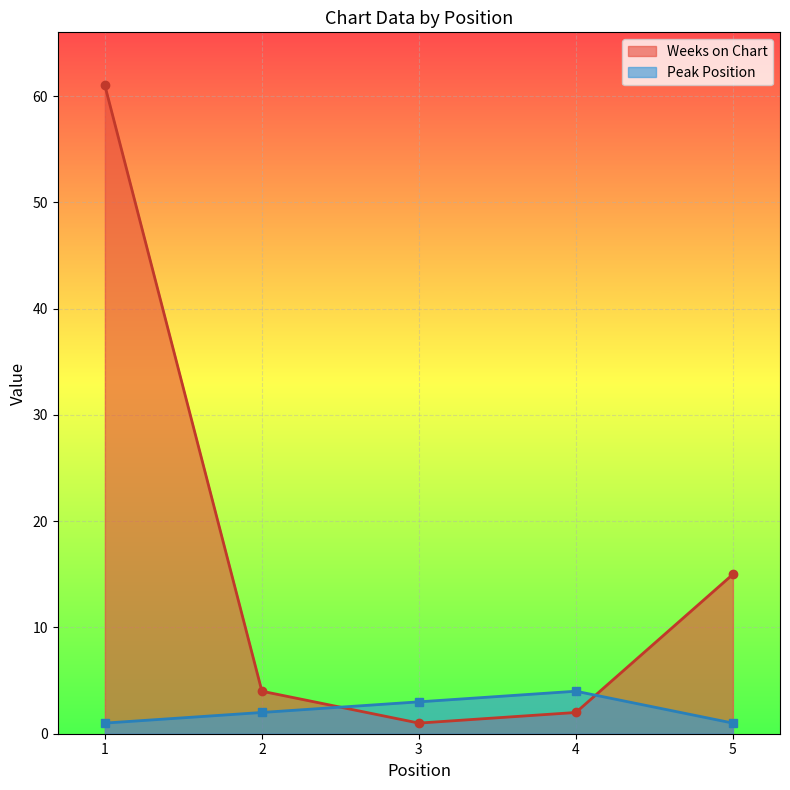

What is the value of the Weeks on Chart point at the 4th from the left?

2